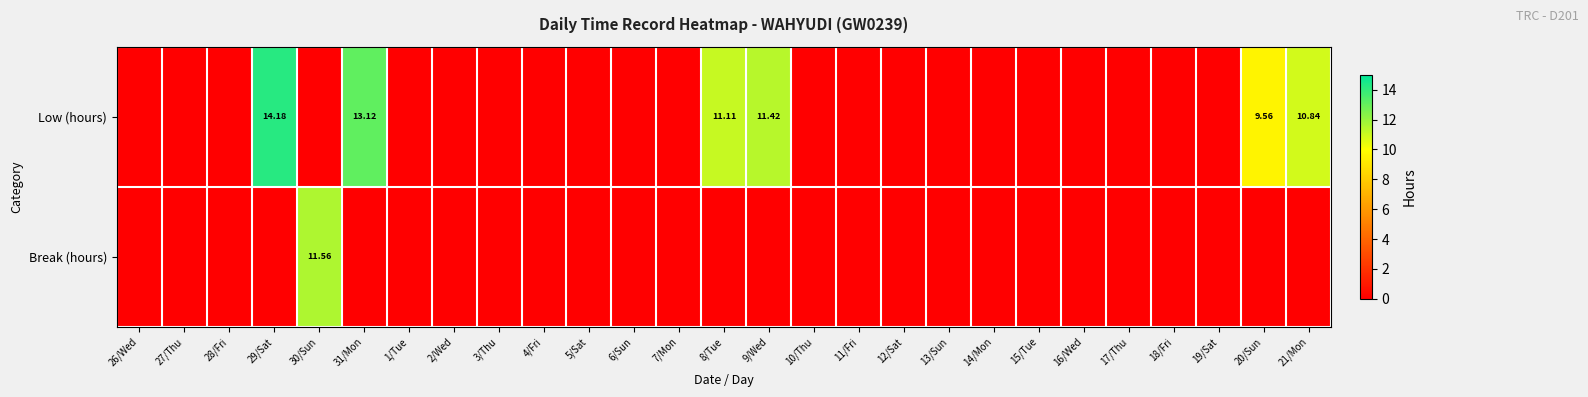

The Break (hours) series shows -3.8 at 4/Fri. True or false?

False